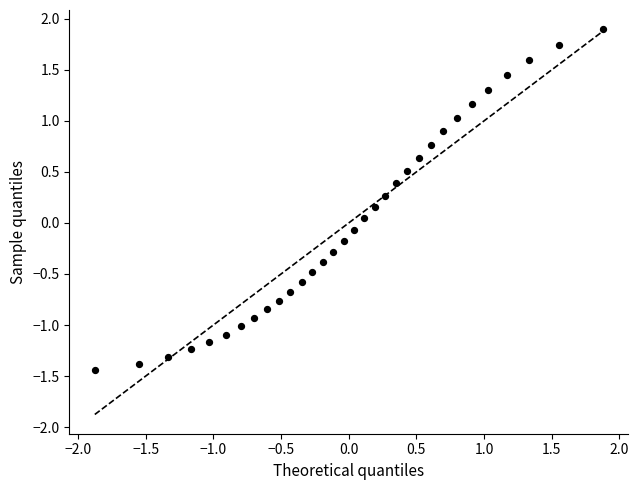

What is the range of Y values (max minus min)?

3.3